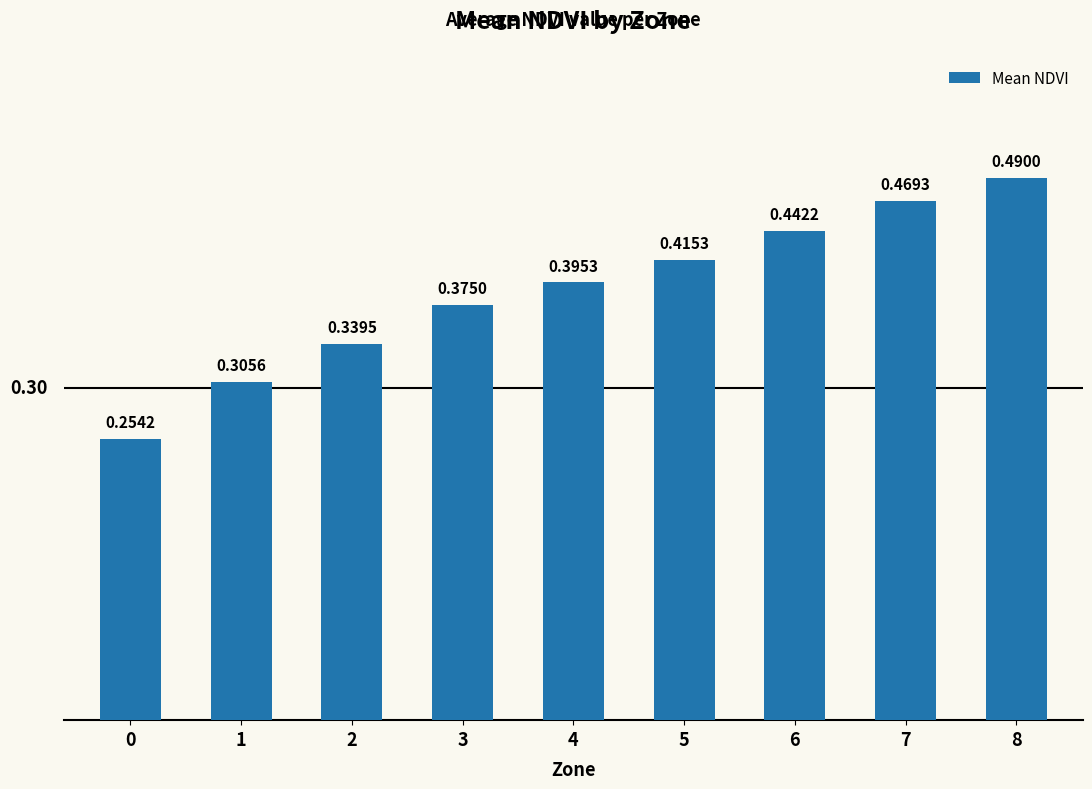

Between 6 and 5, which is larger?

6